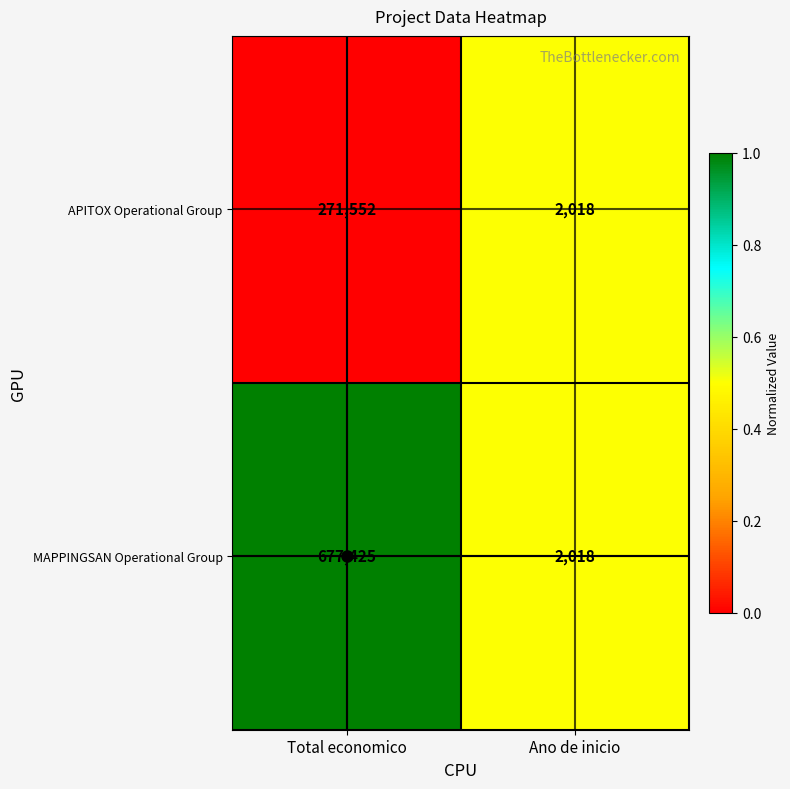

What is the difference between the highest and lowest values at Total economico?

405873